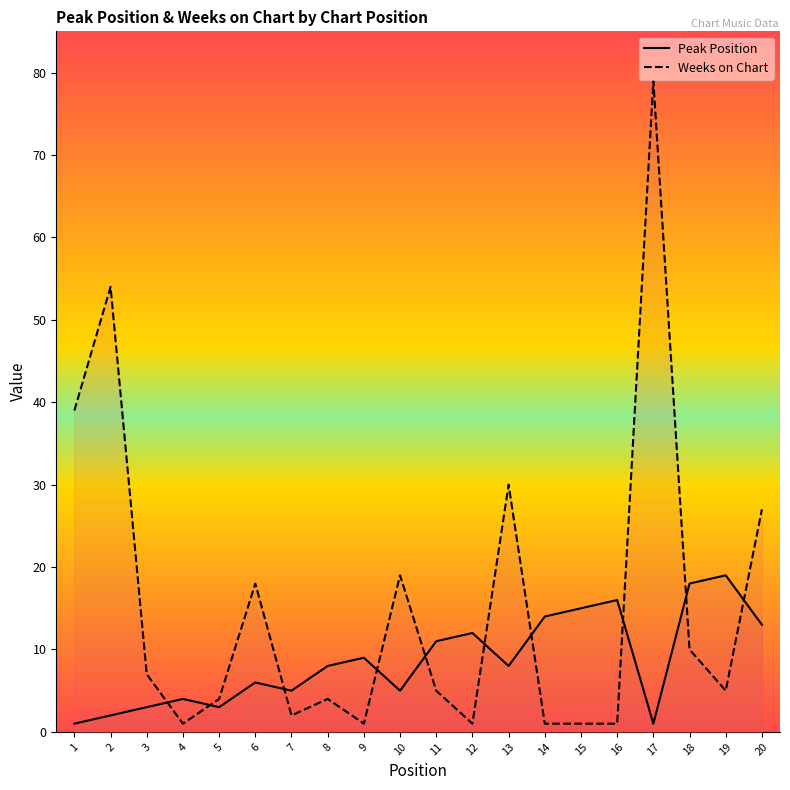

In Peak Position, how many points are higher than both neighbors (excluding endpoints)?

6